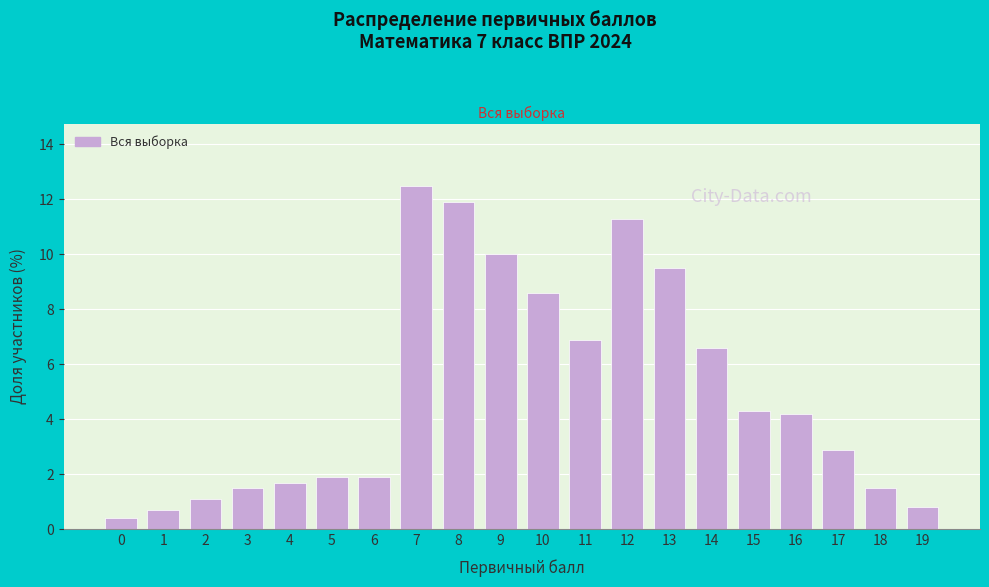

Reading left to right, extract all data points from this chart.

0=0.4	1=0.7	2=1.1	3=1.5	4=1.7	5=1.9	6=1.9	7=12.5	8=11.9	9=10.0	10=8.6	11=6.9	12=11.3	13=9.5	14=6.6	15=4.3	16=4.2	17=2.9	18=1.5	19=0.8